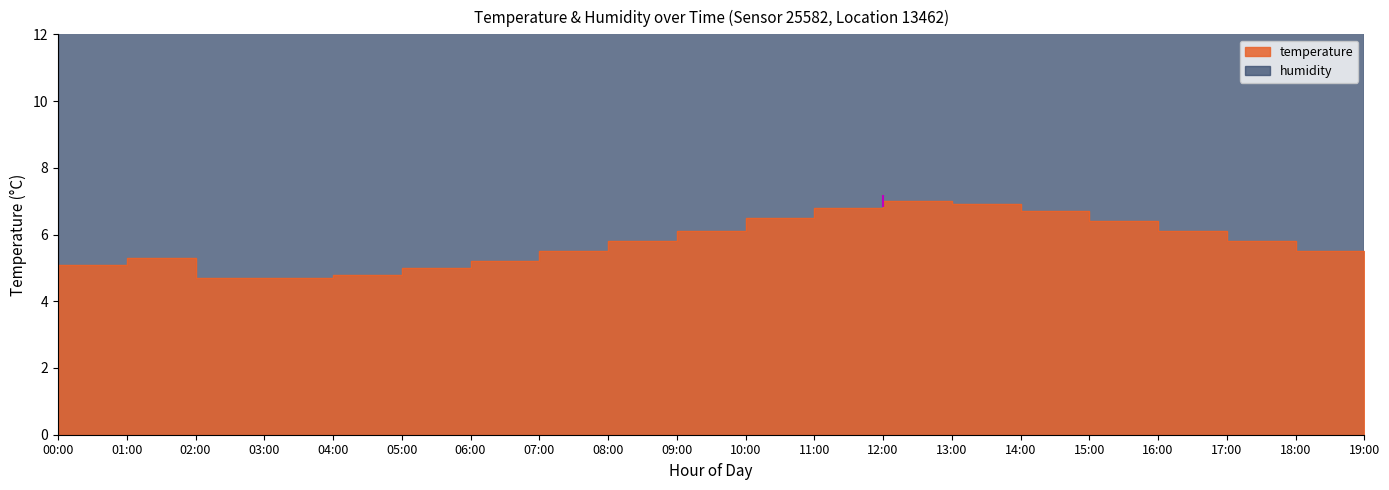

Where is the data nearest to the value 5?

05:00